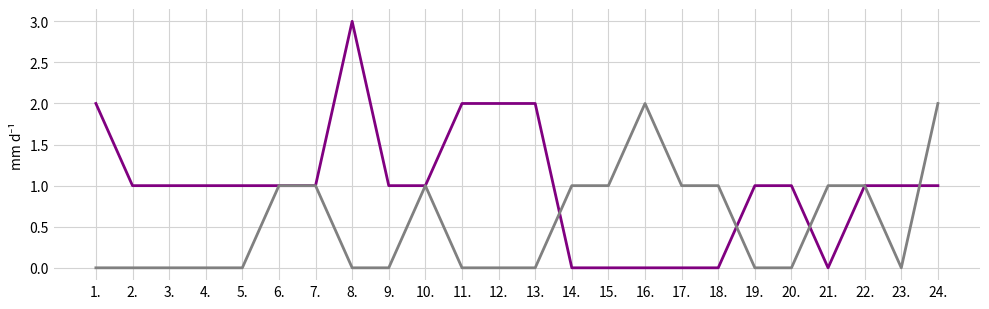

What is the spread (max minus min) of values at 8.?

3